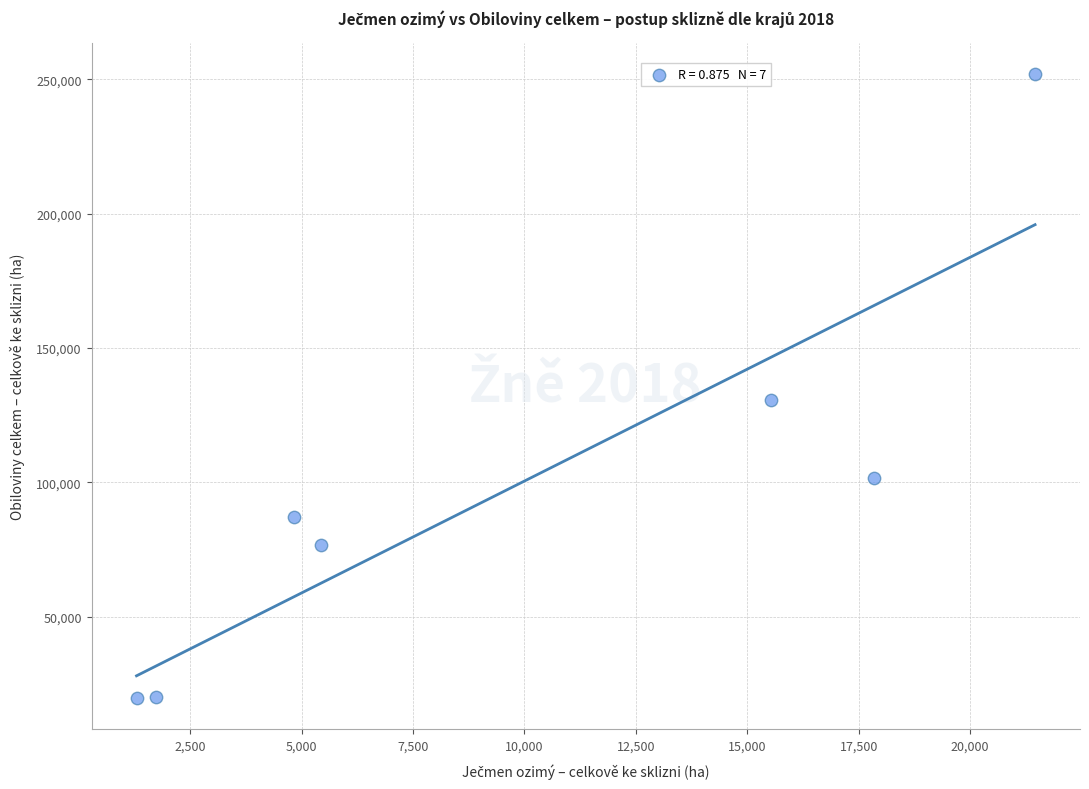

What Y value in the scatter plot is closest to 135723?

130785.4